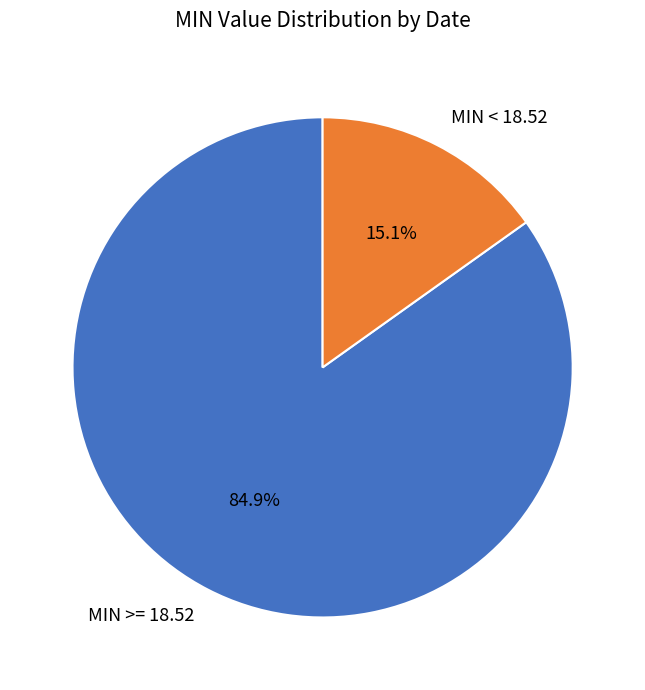

What is the ratio of the value at MIN >= 18.52 to the value at MIN < 18.52?

5.6